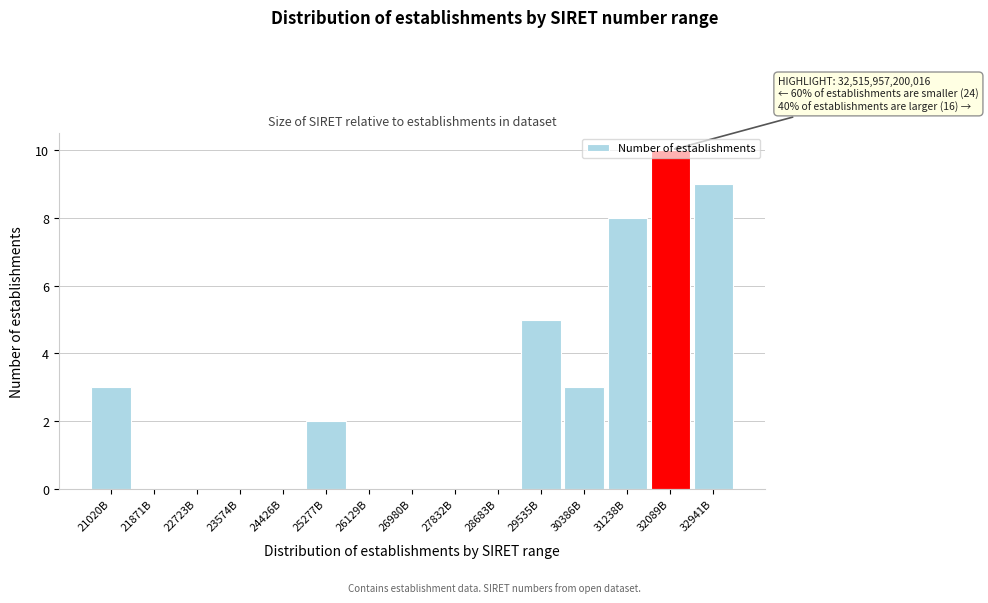

Which label corresponds to the largest value in the chart?

32089B